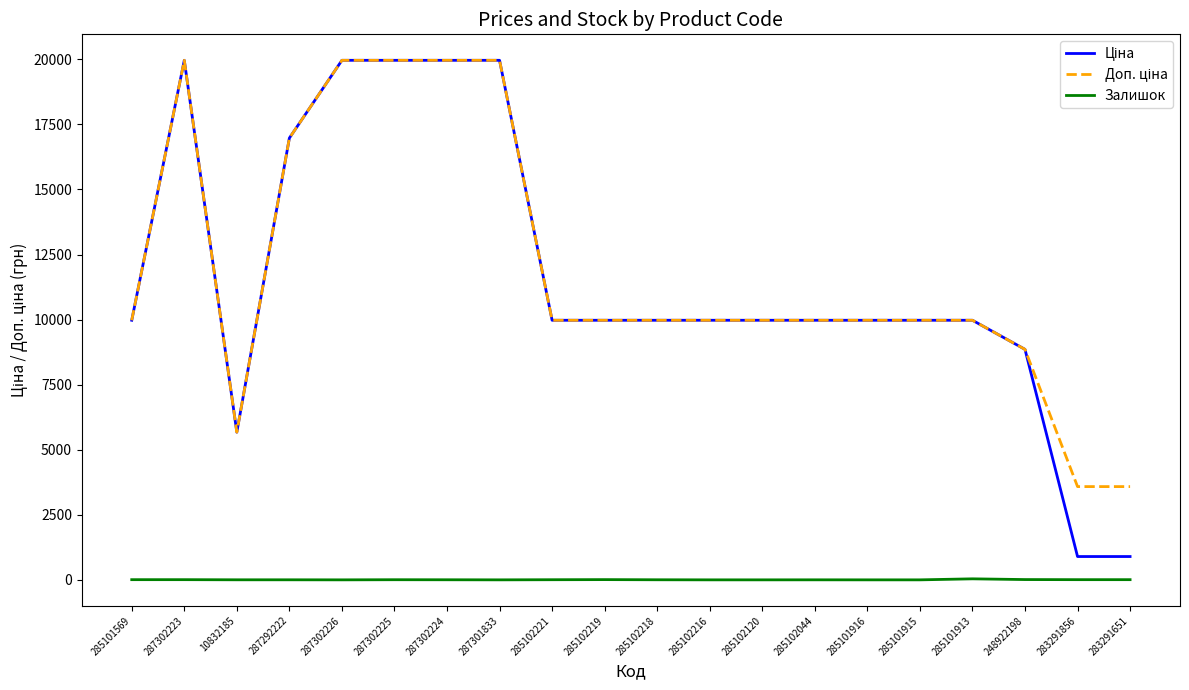

True or false: Залишок has a value of 1.0 at 285102044.

True